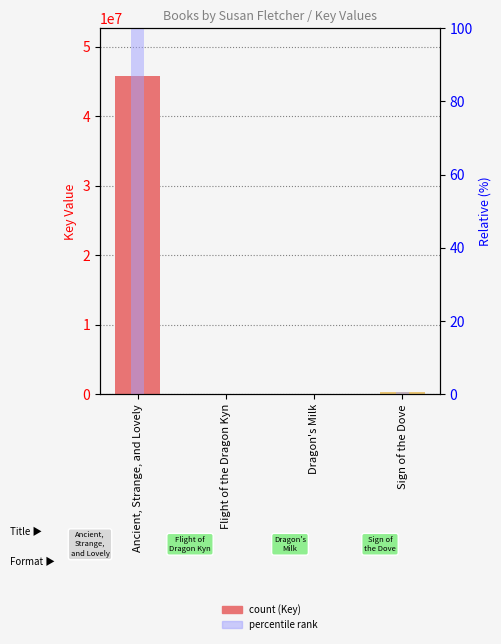

The value of Percentile at Dragon's Milk is 0.0. True or false?

False